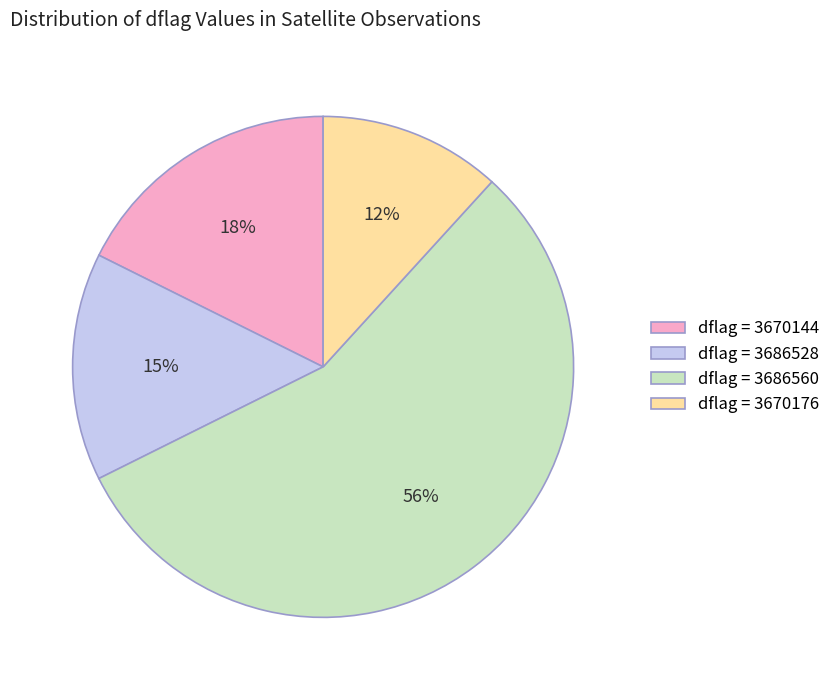

Approximately how many times larger is the value at dflag = 3670144 compared to dflag = 3686528?

1.2